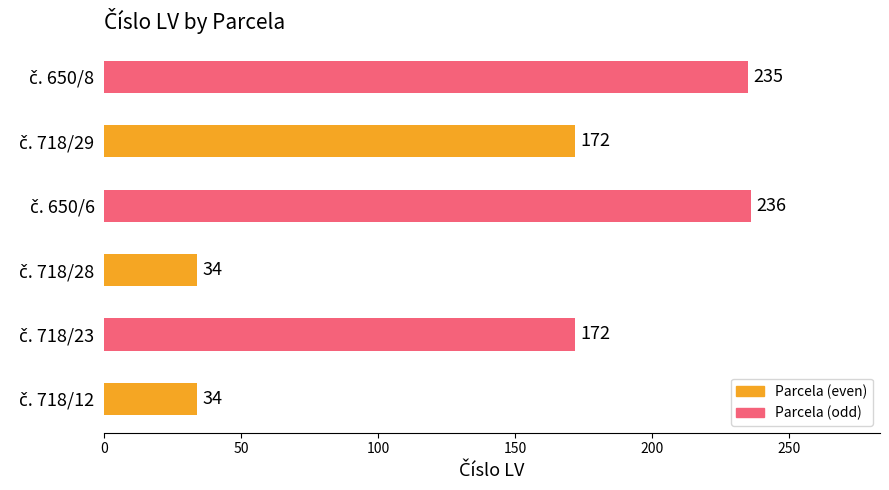

What is the sum of the values at č. 718/28 and č. 650/8?

269